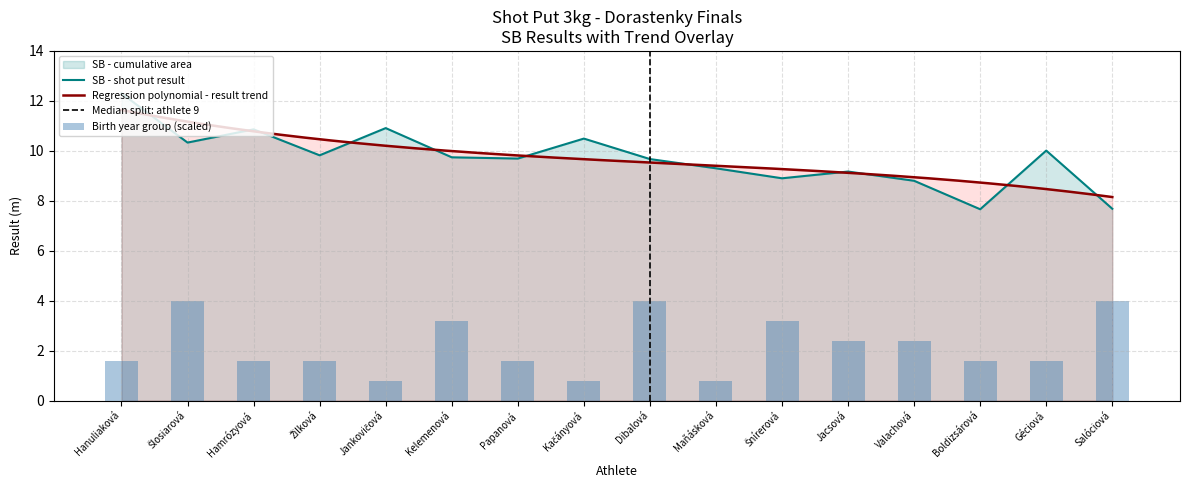

Is it true that SB - shot put result equals 14.8 at Maňásková?

False